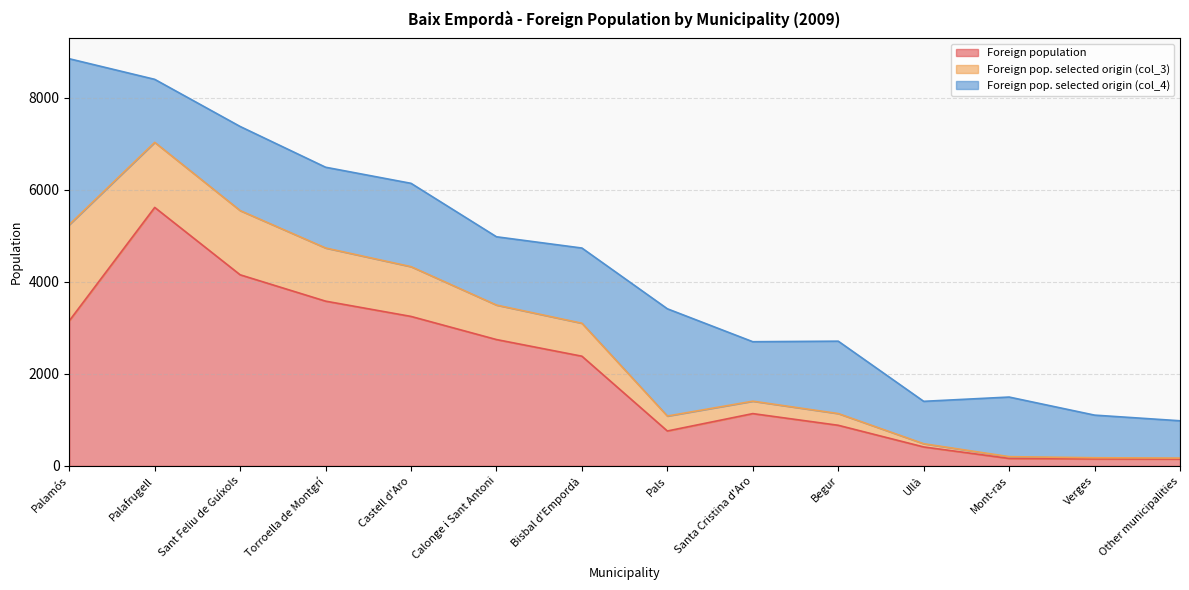

True or false: Foreign pop. selected origin (col_4) and Foreign population cross at least once.

True